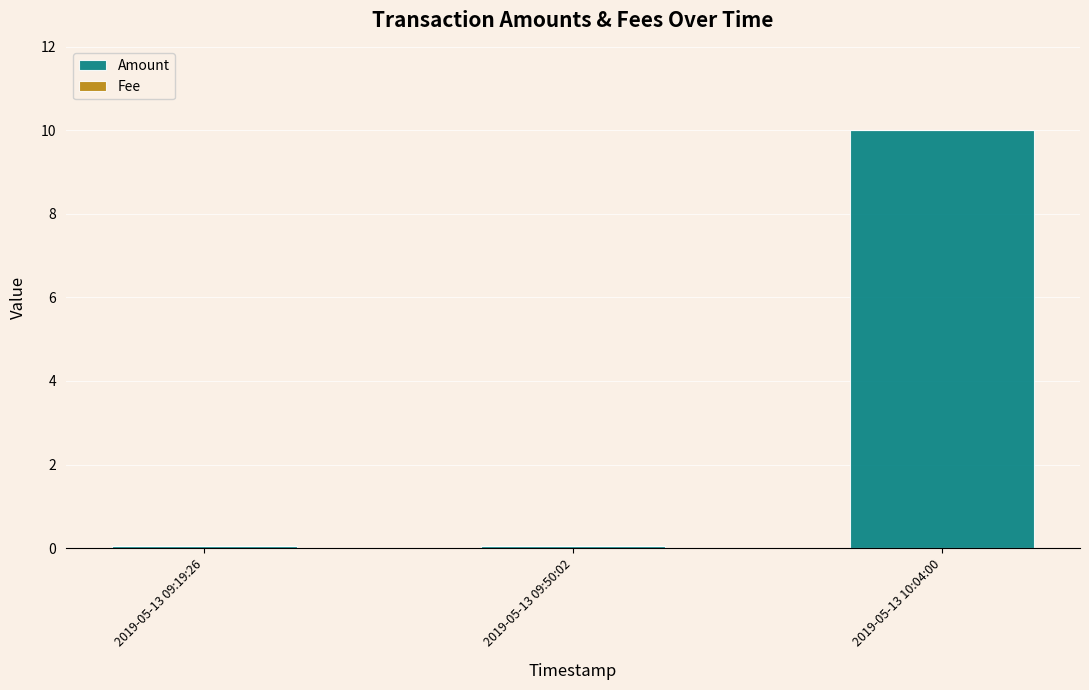

Which category has the highest value in the Amount series?

2019-05-13 10:04:00